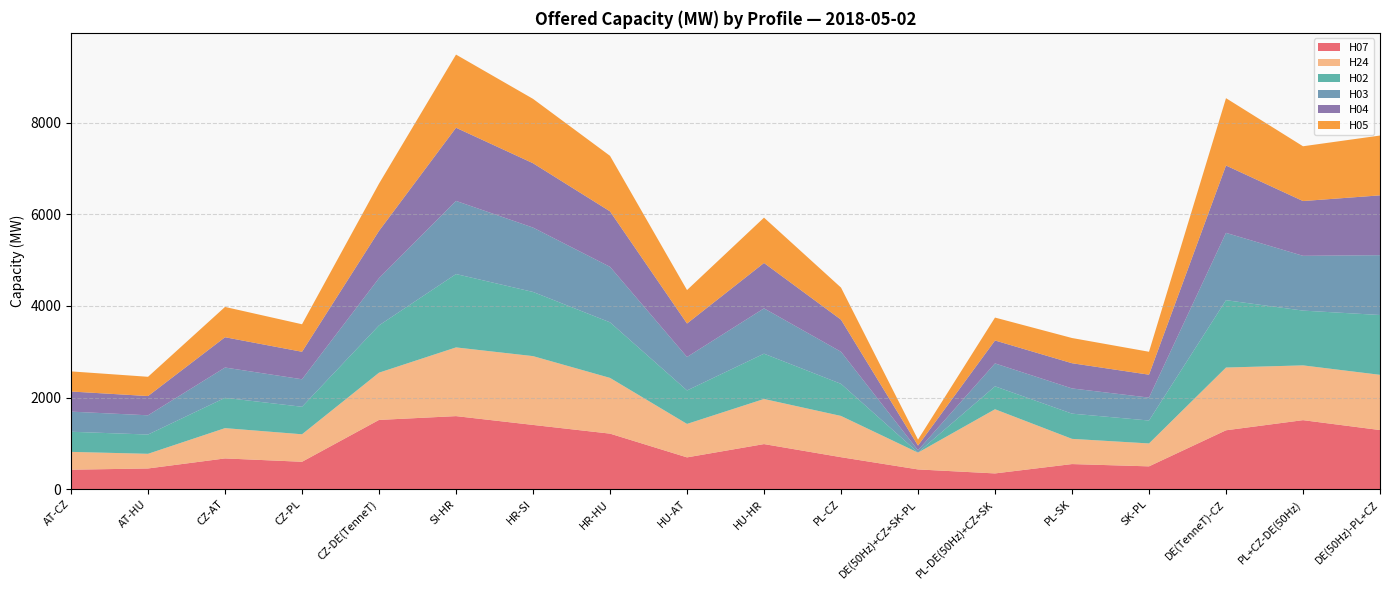

Reading left to right, what are all the values shown in this chart?

H07: AT-CZ=427	AT-HU=454	CZ-AT=673	CZ-PL=600	CZ-DE(TenneT)=1513	SI-HR=1596	HR-SI=1404	HR-HU=1214	HU-AT=696	HU-HR=986	PL-CZ=700	DE(50Hz)+CZ+SK-PL=433	PL-DE(50Hz)+CZ+SK=346	PL-SK=550	SK-PL=500	DE(TenneT)-CZ=1287	PL+CZ-DE(50Hz)=1508	DE(50Hz)-PL+CZ=1292
H24: AT-CZ=389	AT-HU=320	CZ-AT=661	CZ-PL=600	CZ-DE(TenneT)=1031	SI-HR=1499	HR-SI=1501	HR-HU=1216	HU-AT=730	HU-HR=984	PL-CZ=900	DE(50Hz)+CZ+SK-PL=367	PL-DE(50Hz)+CZ+SK=1400	PL-SK=550	SK-PL=500	DE(TenneT)-CZ=1369	PL+CZ-DE(50Hz)=1195	DE(50Hz)-PL+CZ=1205
H02: AT-CZ=439	AT-HU=420	CZ-AT=661	CZ-PL=600	CZ-DE(TenneT)=1031	SI-HR=1600	HR-SI=1400	HR-HU=1212	HU-AT=730	HU-HR=988	PL-CZ=700	DE(50Hz)+CZ+SK-PL=3	PL-DE(50Hz)+CZ+SK=500	PL-SK=550	SK-PL=500	DE(TenneT)-CZ=1469	PL+CZ-DE(50Hz)=1195	DE(50Hz)-PL+CZ=1305
H03: AT-CZ=439	AT-HU=420	CZ-AT=661	CZ-PL=600	CZ-DE(TenneT)=1031	SI-HR=1596	HR-SI=1404	HR-HU=1211	HU-AT=730	HU-HR=989	PL-CZ=700	DE(50Hz)+CZ+SK-PL=48	PL-DE(50Hz)+CZ+SK=500	PL-SK=550	SK-PL=500	DE(TenneT)-CZ=1469	PL+CZ-DE(50Hz)=1195	DE(50Hz)-PL+CZ=1305
H04: AT-CZ=439	AT-HU=420	CZ-AT=661	CZ-PL=600	CZ-DE(TenneT)=1031	SI-HR=1596	HR-SI=1404	HR-HU=1210	HU-AT=730	HU-HR=990	PL-CZ=700	DE(50Hz)+CZ+SK-PL=103	PL-DE(50Hz)+CZ+SK=500	PL-SK=550	SK-PL=500	DE(TenneT)-CZ=1469	PL+CZ-DE(50Hz)=1195	DE(50Hz)-PL+CZ=1305
H05: AT-CZ=439	AT-HU=420	CZ-AT=661	CZ-PL=600	CZ-DE(TenneT)=1031	SI-HR=1596	HR-SI=1404	HR-HU=1211	HU-AT=730	HU-HR=989	PL-CZ=700	DE(50Hz)+CZ+SK-PL=130	PL-DE(50Hz)+CZ+SK=500	PL-SK=550	SK-PL=500	DE(TenneT)-CZ=1469	PL+CZ-DE(50Hz)=1195	DE(50Hz)-PL+CZ=1305